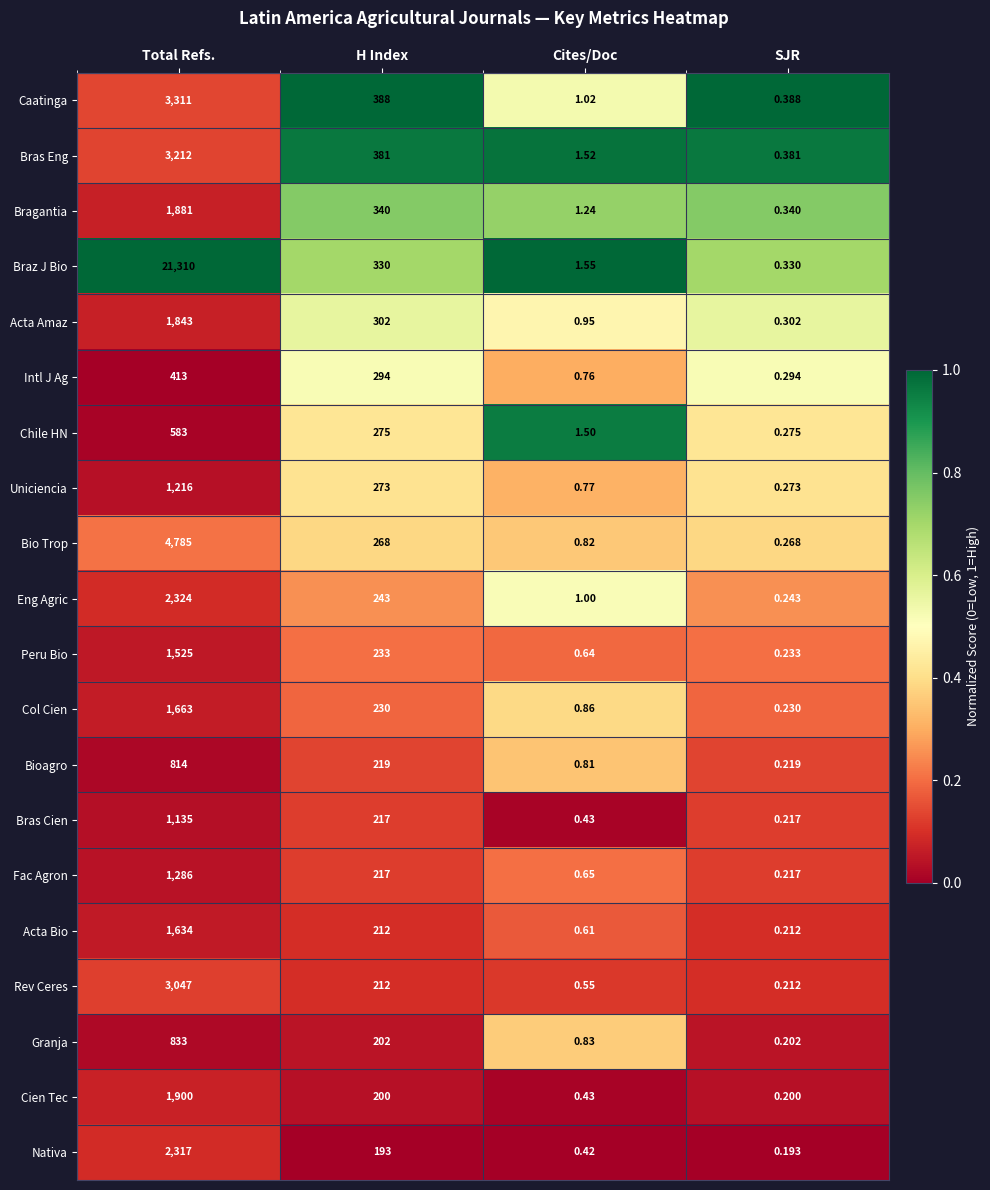

Rank the categories by Bras Eng value from lowest to highest.

SJR, Cites/Doc, H Index, Total Refs.